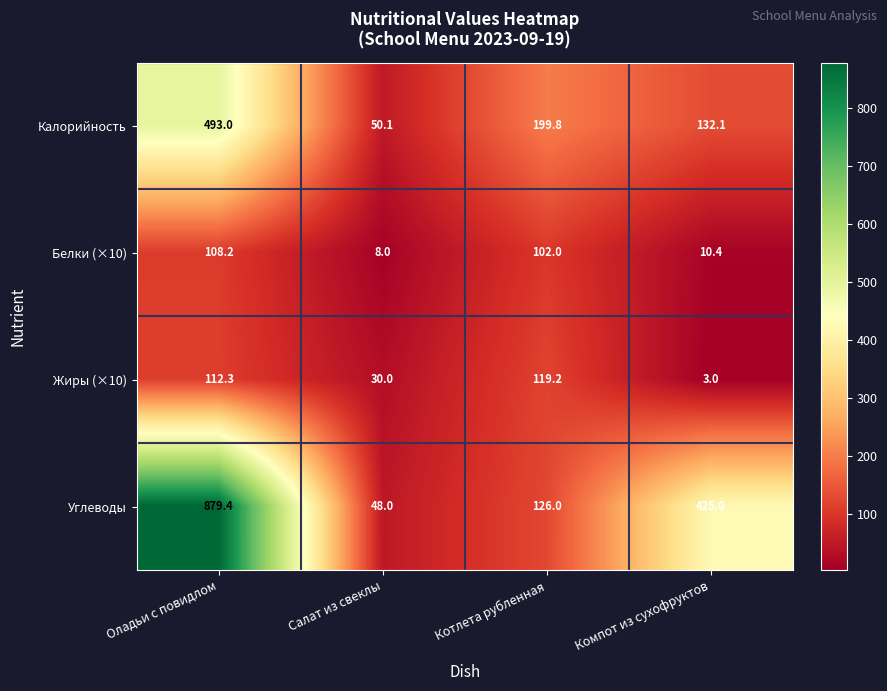

Which series has the largest total across all categories?

Углеводы